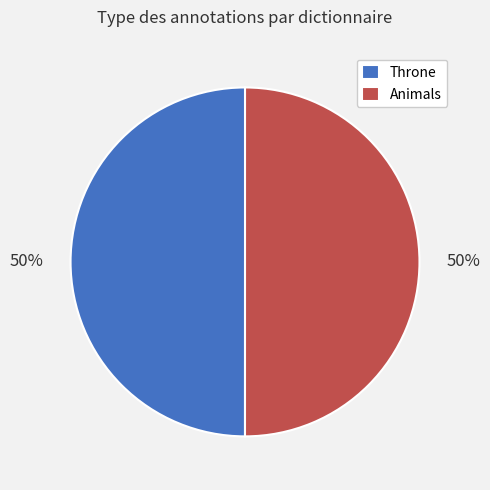

How many slices are in this pie chart?

2